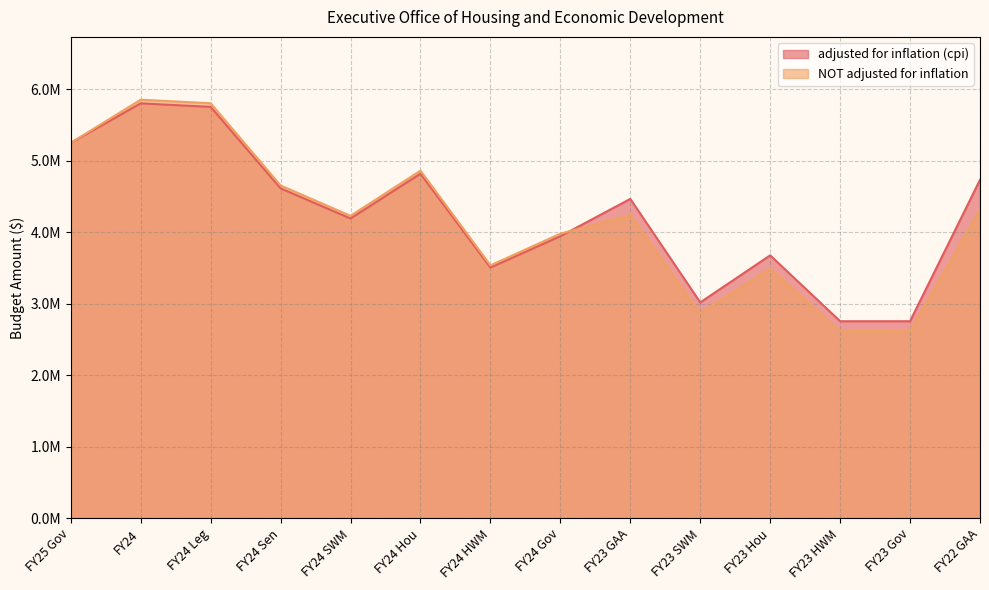

What is the value of the adjusted for inflation (cpi) point at the 11th from the left?

3679029